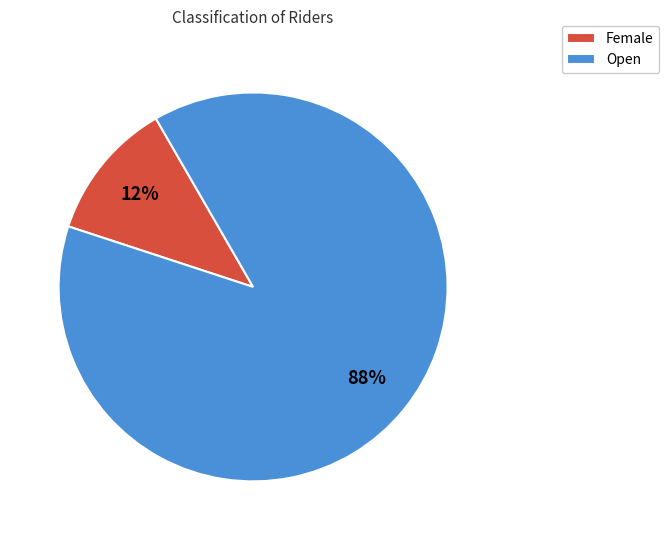

Which category has the smallest portion of the pie?

Female